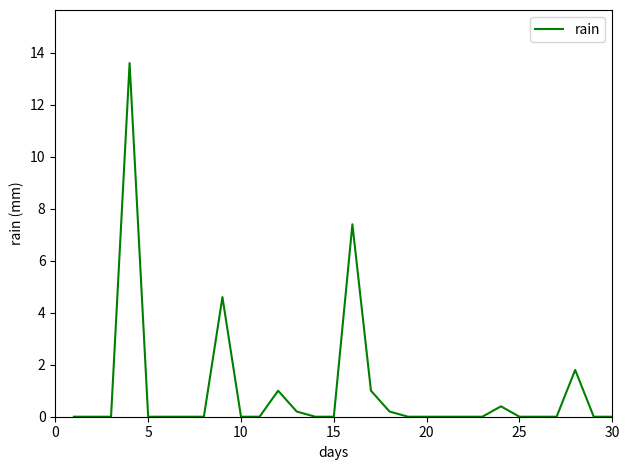

What is the difference between the maximum and minimum values?

13.6